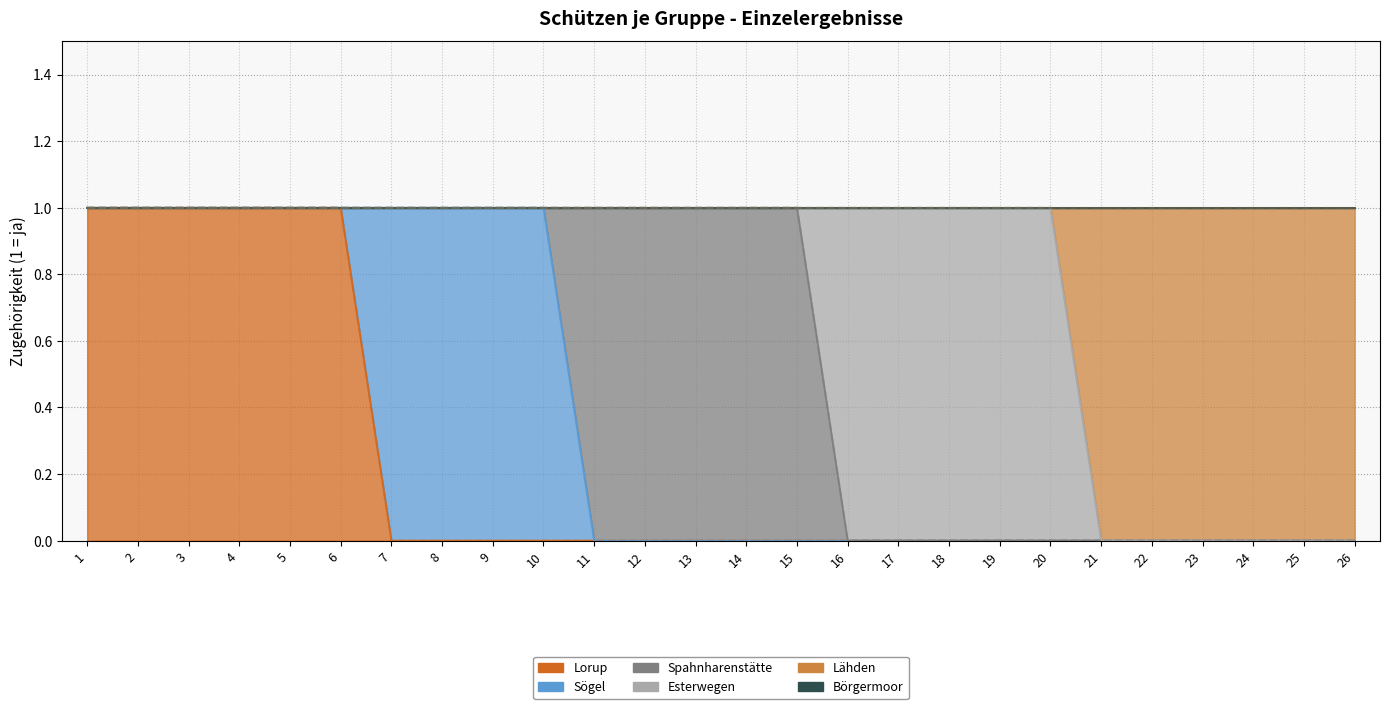

True or false: Esterwegen has a value of 0 at 2.

True